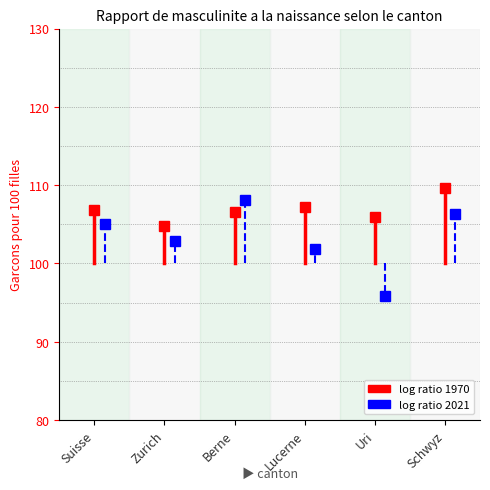

The value of 2021 ratio at Suisse is 141.6. True or false?

False